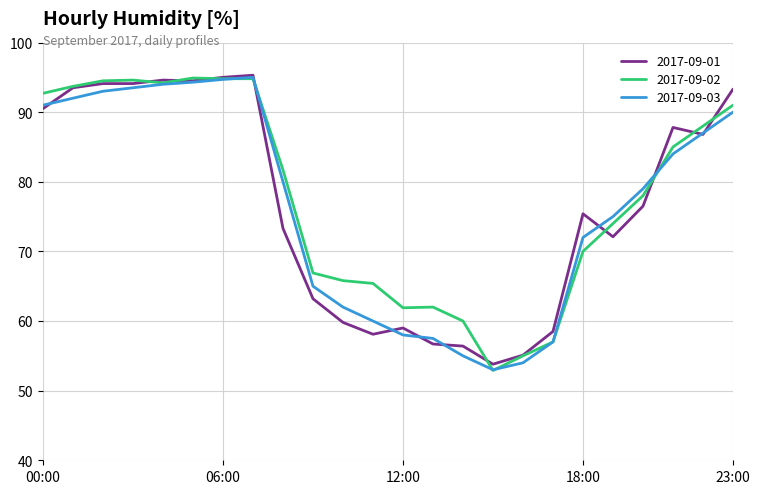

What is the lowest value of the 2017-09-03 series?

53.0